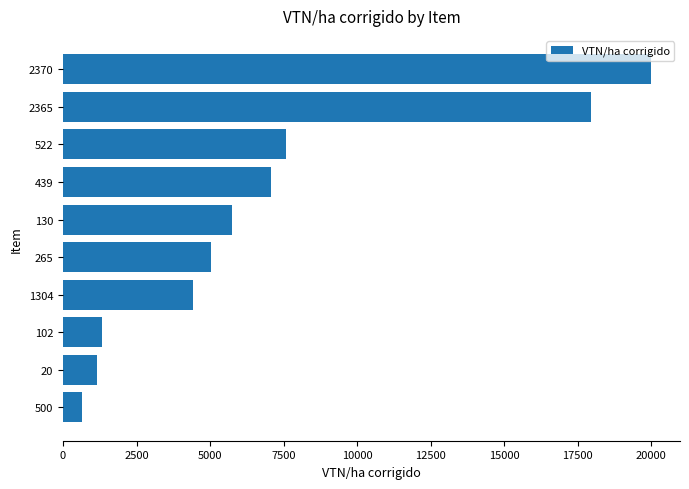

At which label is the value closest to 10316?

522